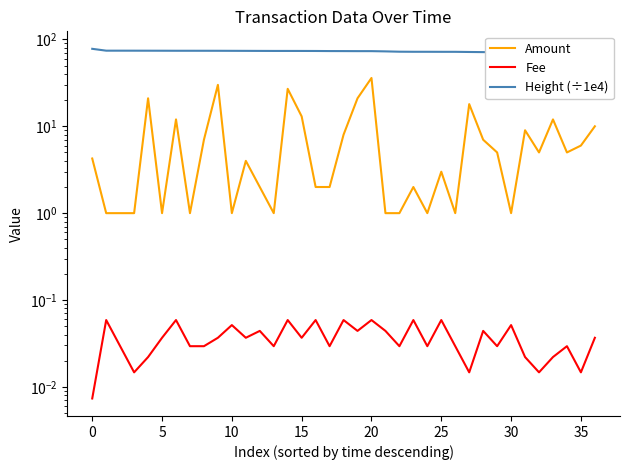

What is the difference between the highest and lowest values at 25?

74.0